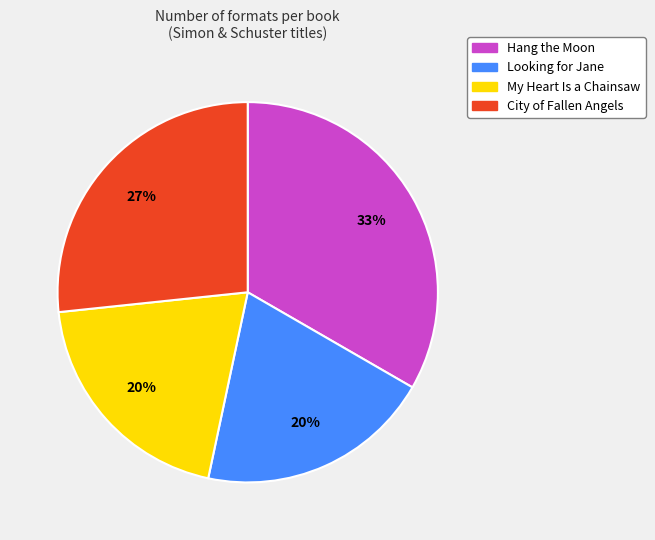

The City of Fallen Angels slice represents 27% of the pie. True or false?

True